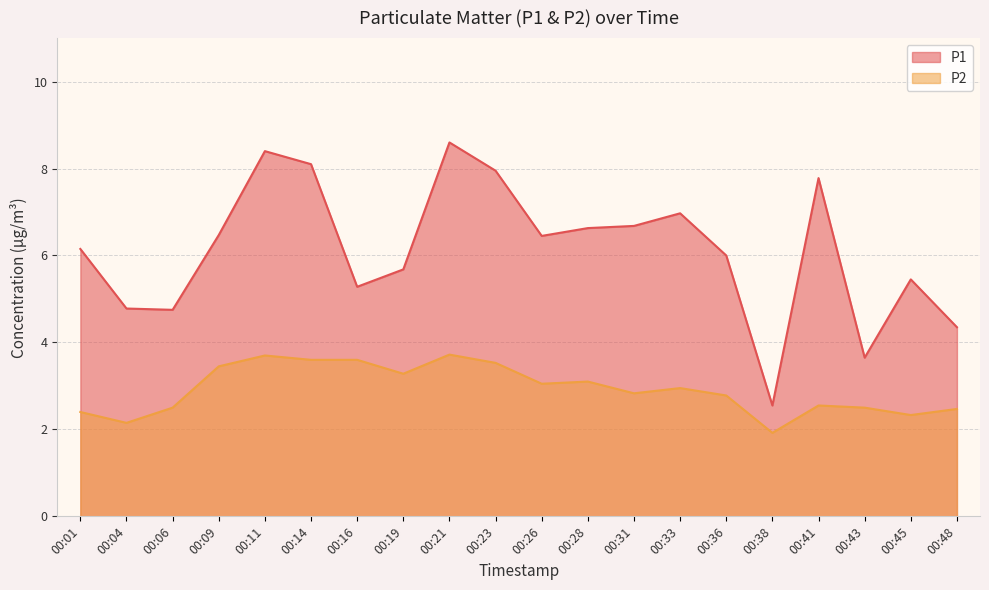

What is the total value across all series at 00:48?

6.8